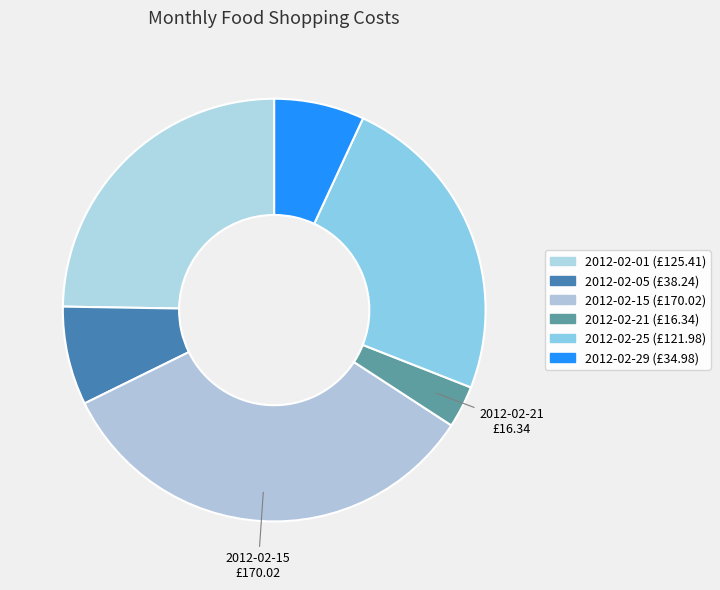

Count the number of slices in the pie.

6